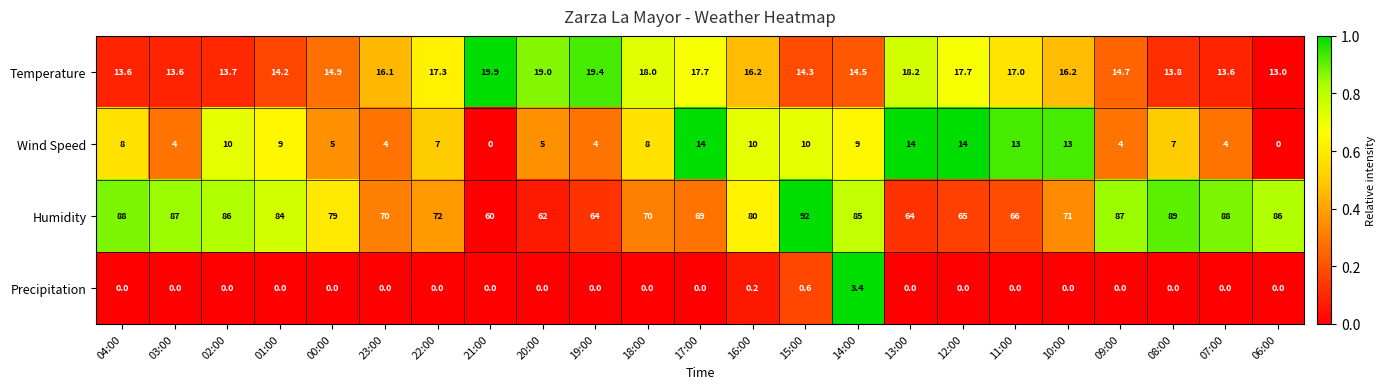

List the series in order of their peak value, highest first.

Humidity, Temperature, Wind Speed, Precipitation